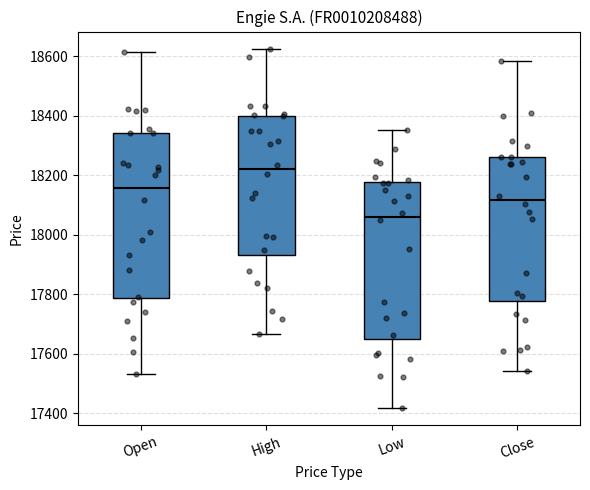

Reading left to right, read every box against the y-axis: the position of its median line, the range the box covers, and the ends of its whiskers. The values are not printed on the chart, so give them approximately, as read against the axis.

Open: median 18160, box 17780 to 18340, whiskers 17540 to 18620
High: median 18220, box 17940 to 18400, whiskers 17660 to 18620
Low: median 18060, box 17640 to 18180, whiskers 17420 to 18360
Close: median 18120, box 17780 to 18260, whiskers 17540 to 18580